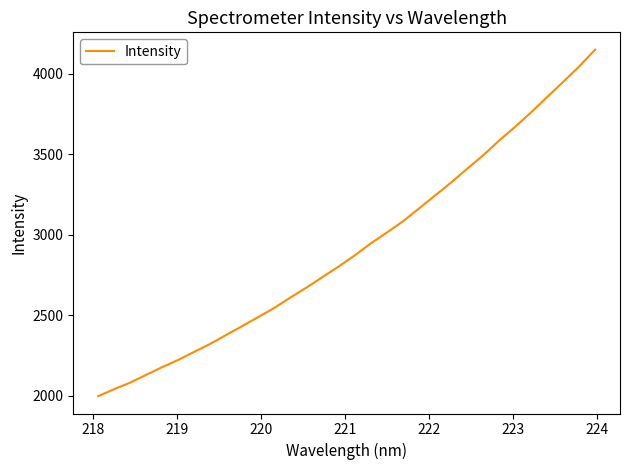

What is the sum of all values?

93514.6